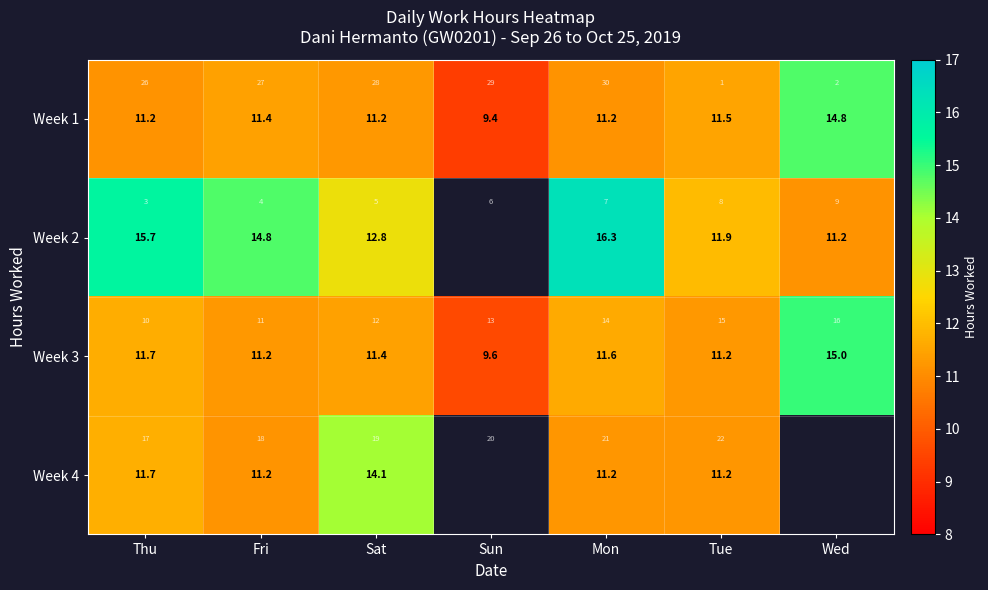

How many categories are shown in the chart?

7